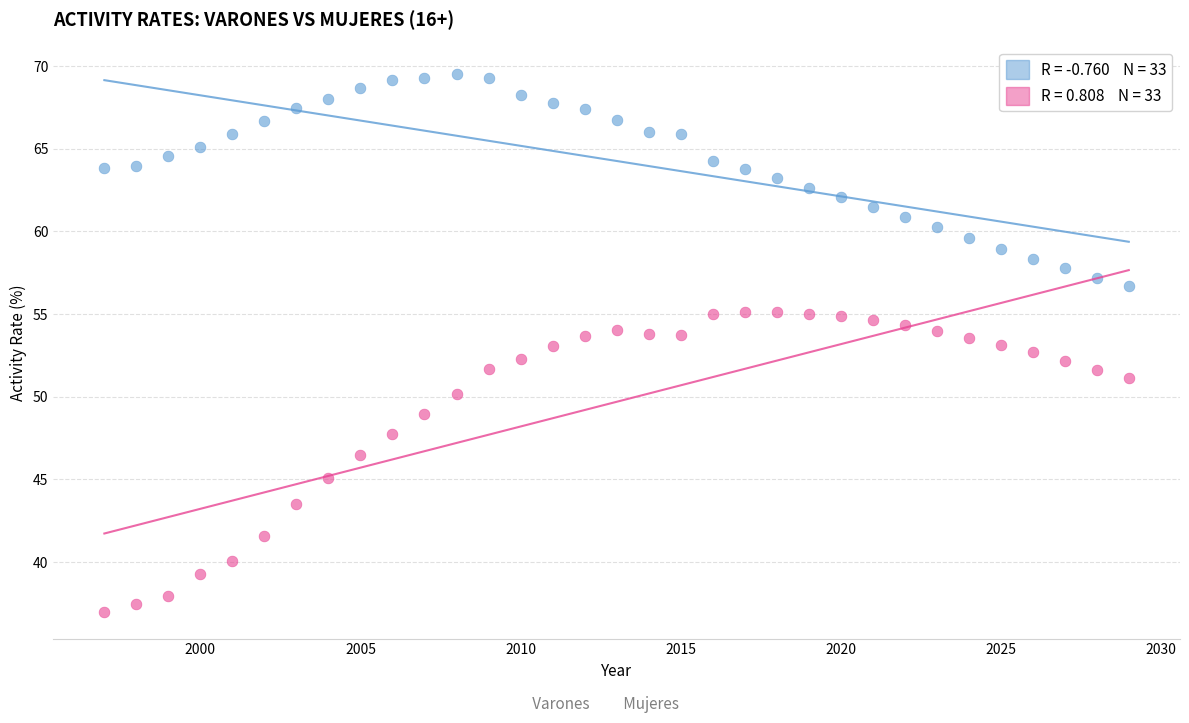

How many data points are displayed?

66